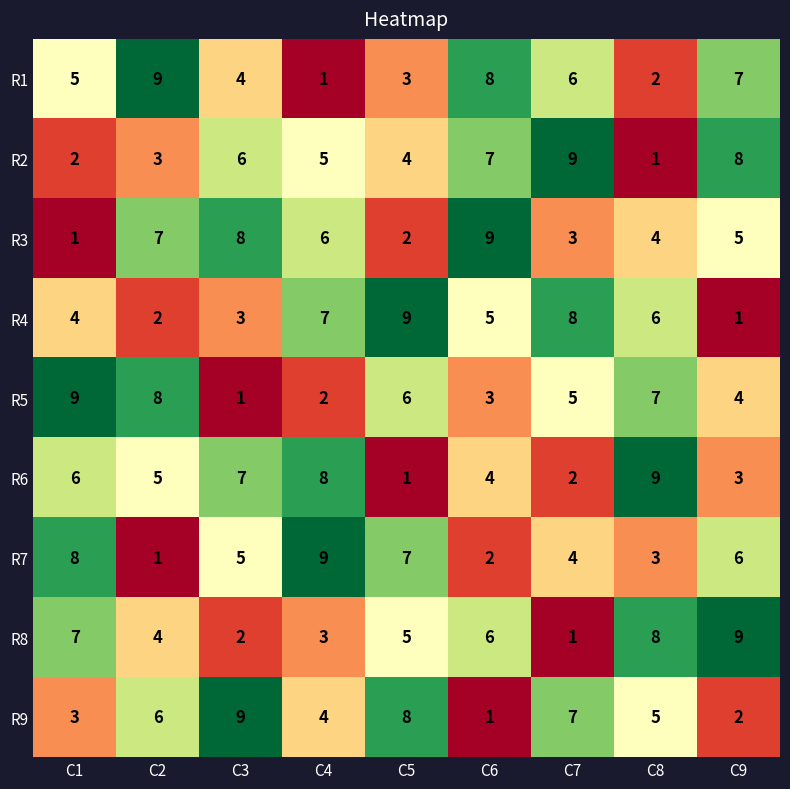

What is the total value across all series at C1?

45